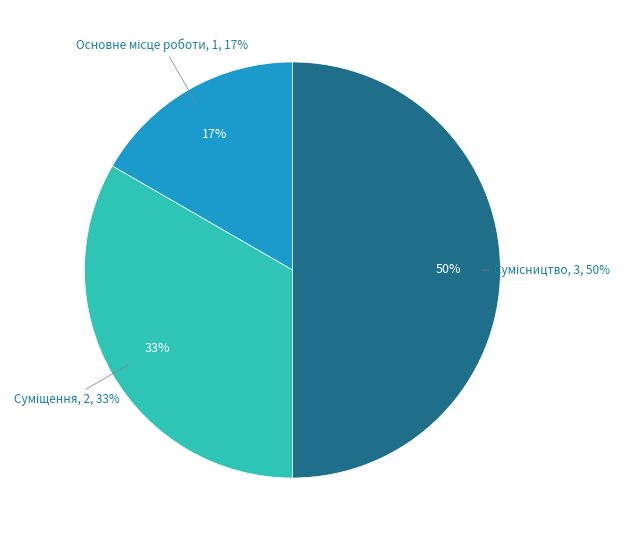

How many slices are in this pie chart?

3